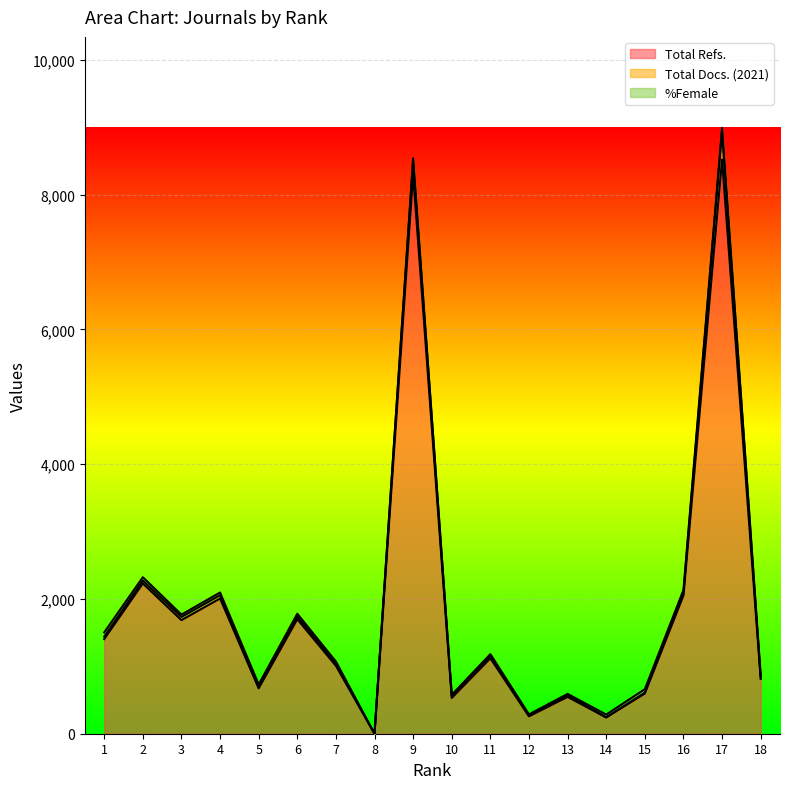

What is the total value across all series at 13?

591